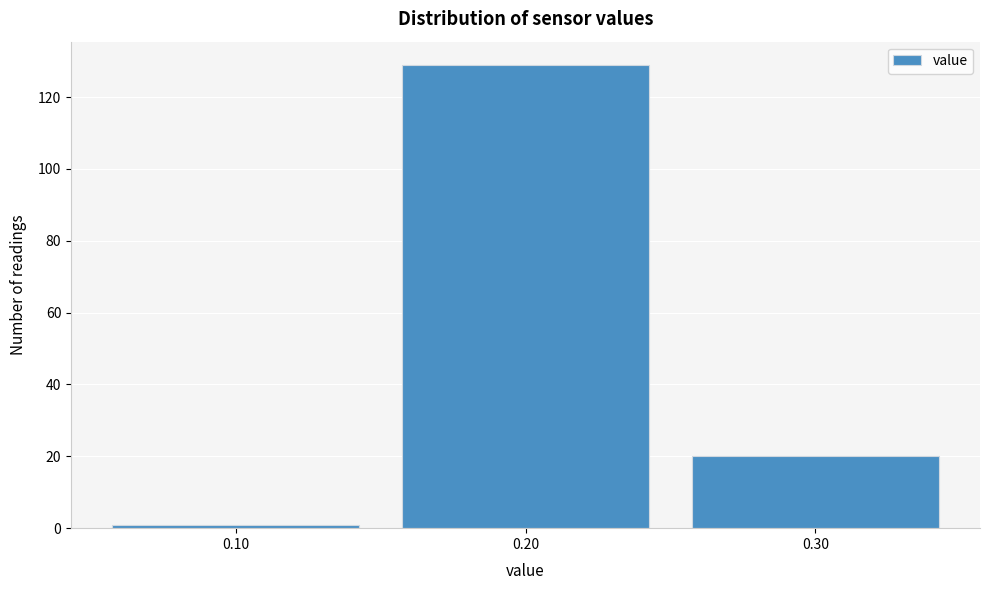

Reading left to right, transcribe this chart: for each bar, give the range it covers on the x-axis and its height. The values are not printed on the chart, so give them approximately, as read against the axis.

0.05 to 0.15: under 2
0.15 to 0.25: 130
0.25 to 0.35: 20